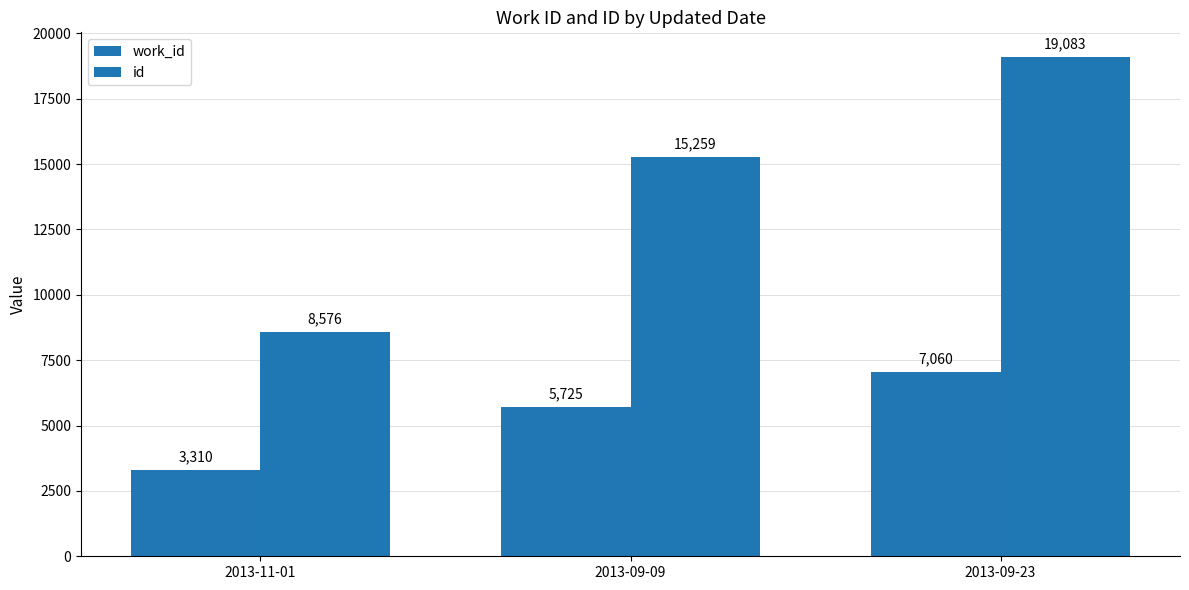

Reading left to right, what are all the values shown in this chart?

work_id: 2013-11-01=3310	2013-09-09=5725	2013-09-23=7060
id: 2013-11-01=8576	2013-09-09=15259	2013-09-23=19083